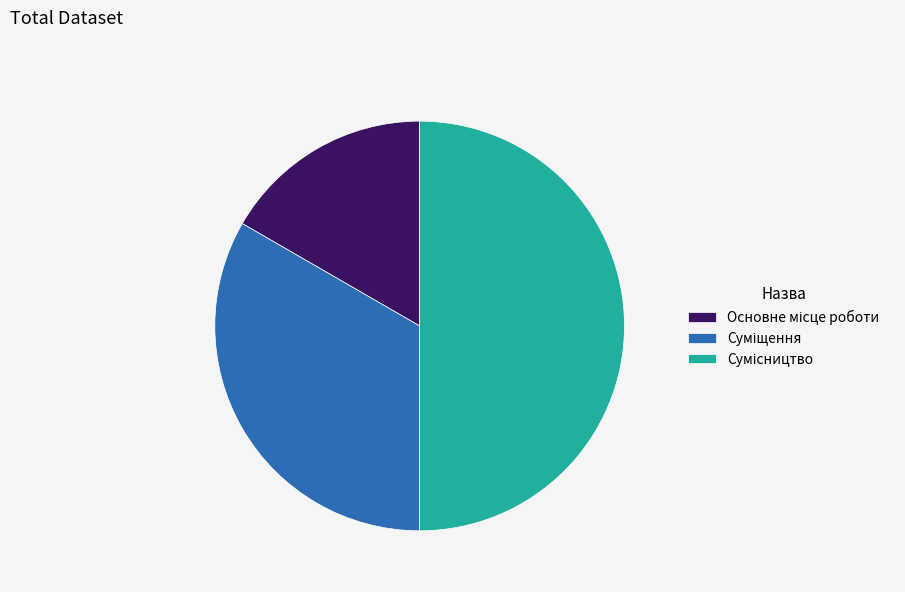

Count the number of slices in the pie.

3